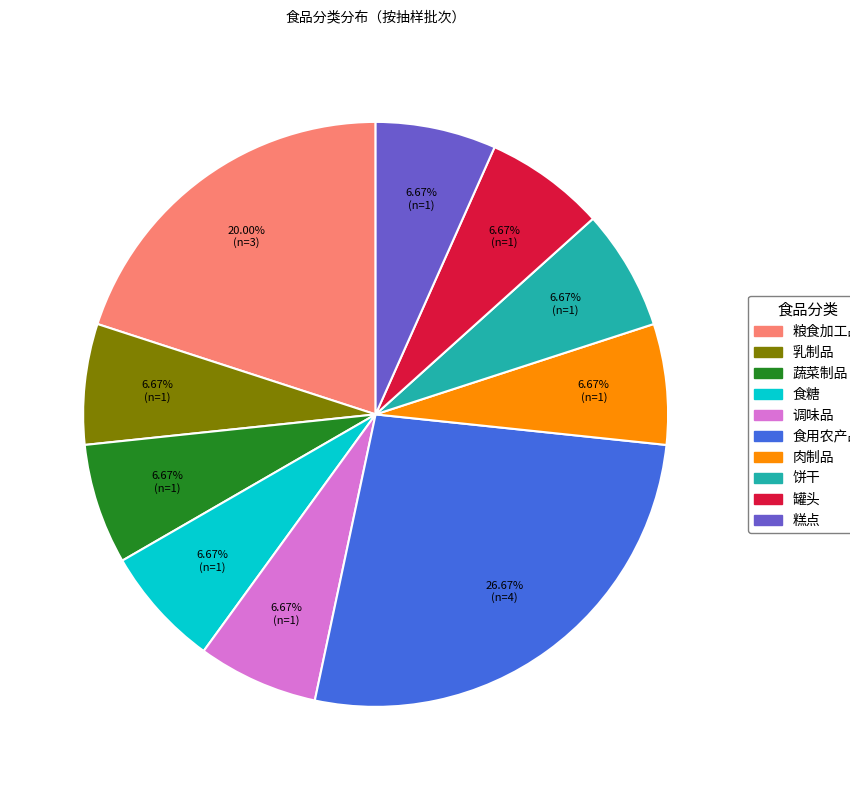

How many segments does this pie chart have?

10